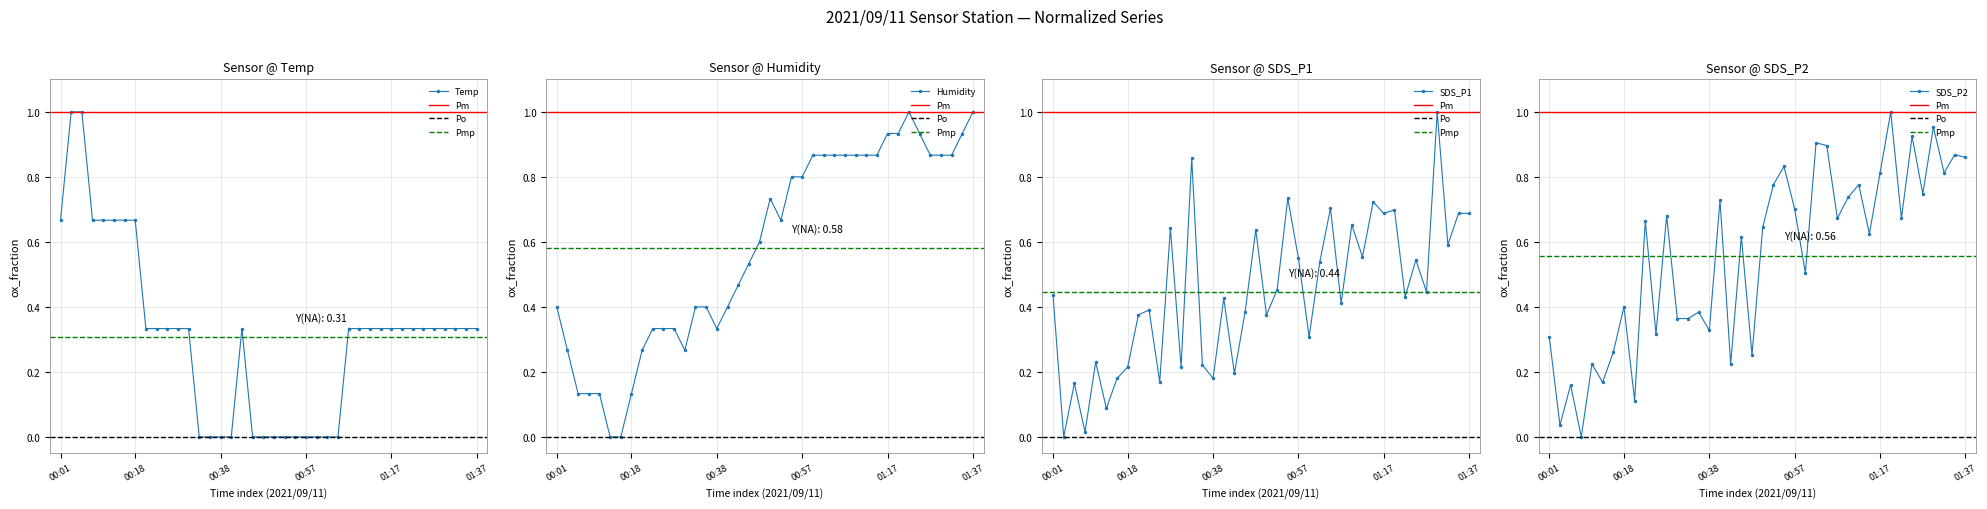

The SDS_P2 series shows 0.2 at 00:43. True or false?

True